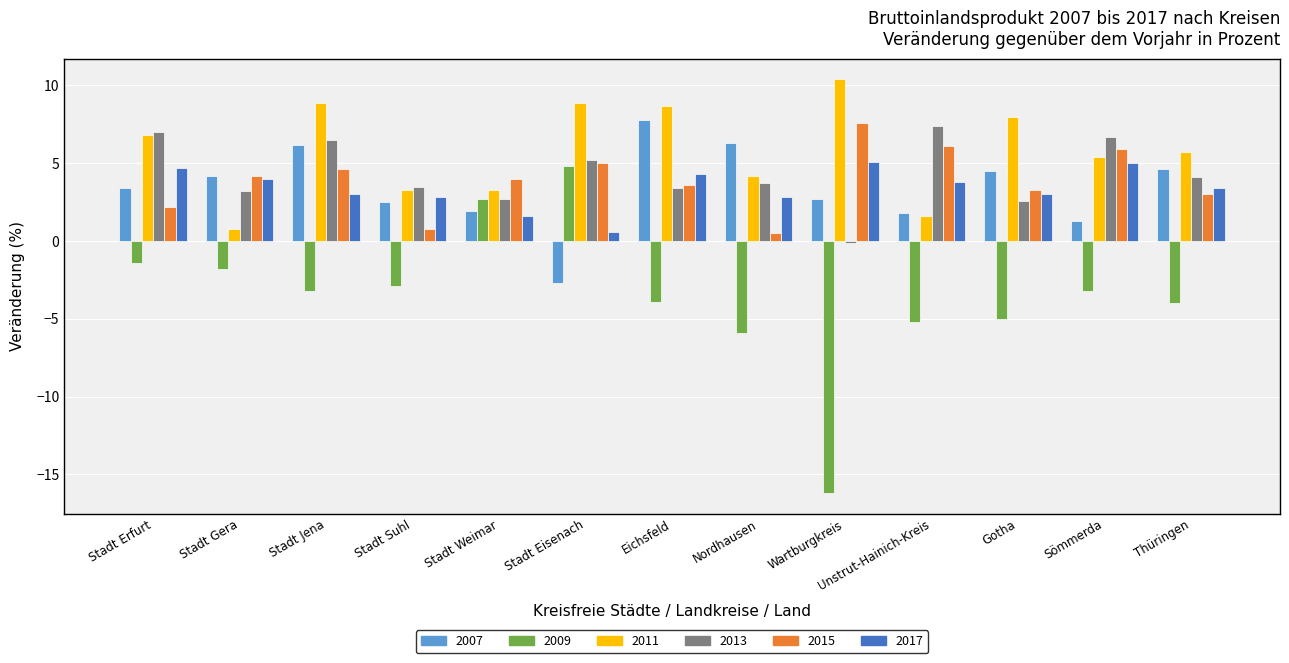

Is the value of 2015 at Thüringen greater than the value of 2009 at Stadt Weimar?

Yes